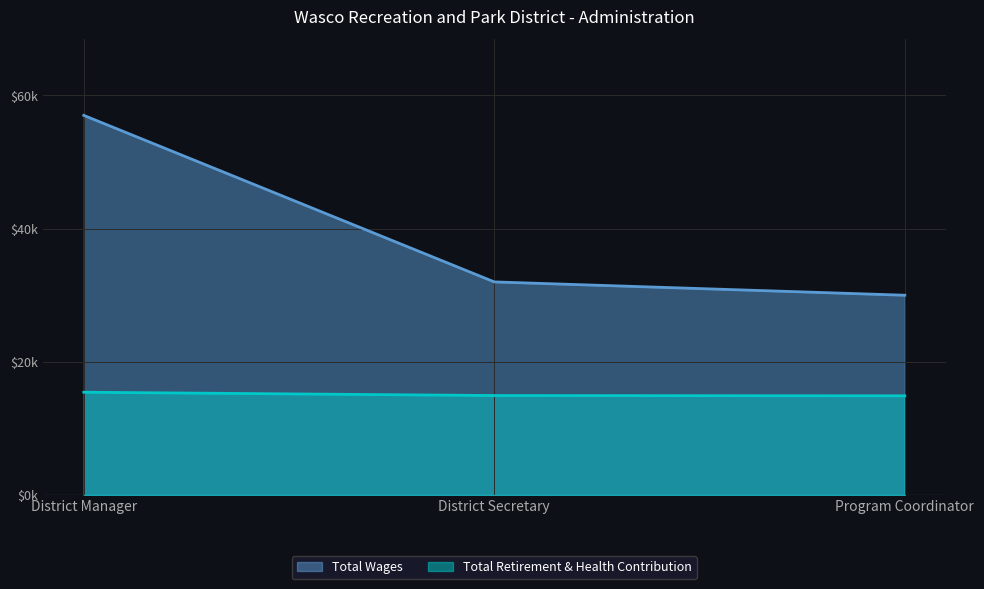

List the series in order of their peak value, highest first.

Total Wages, Total Retirement & Health Contribution